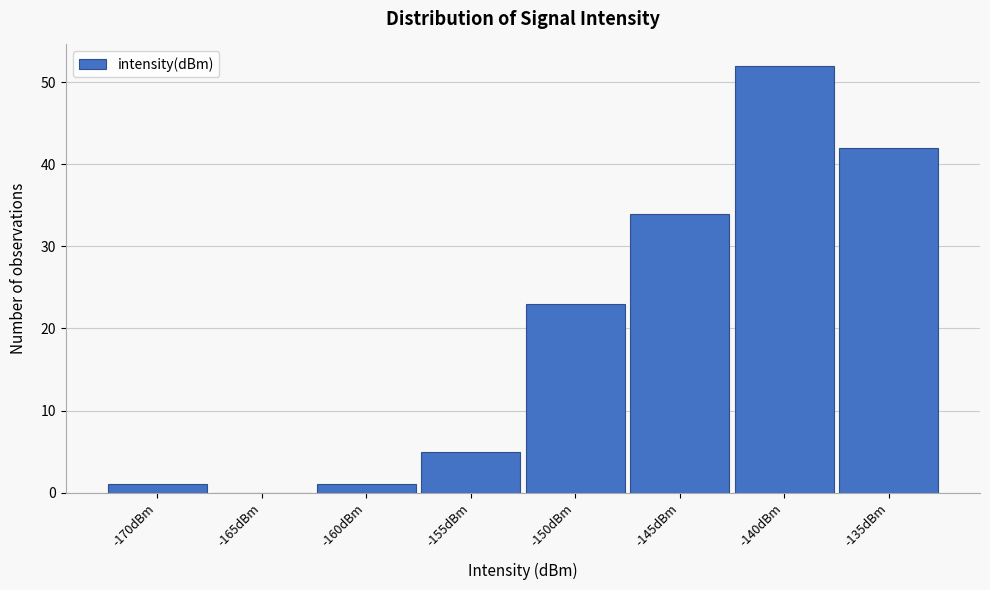

Reading left to right, transcribe all the data shown in this chart.

-170dBm=1	-165dBm=0	-160dBm=1	-155dBm=5	-150dBm=23	-145dBm=34	-140dBm=52	-135dBm=42